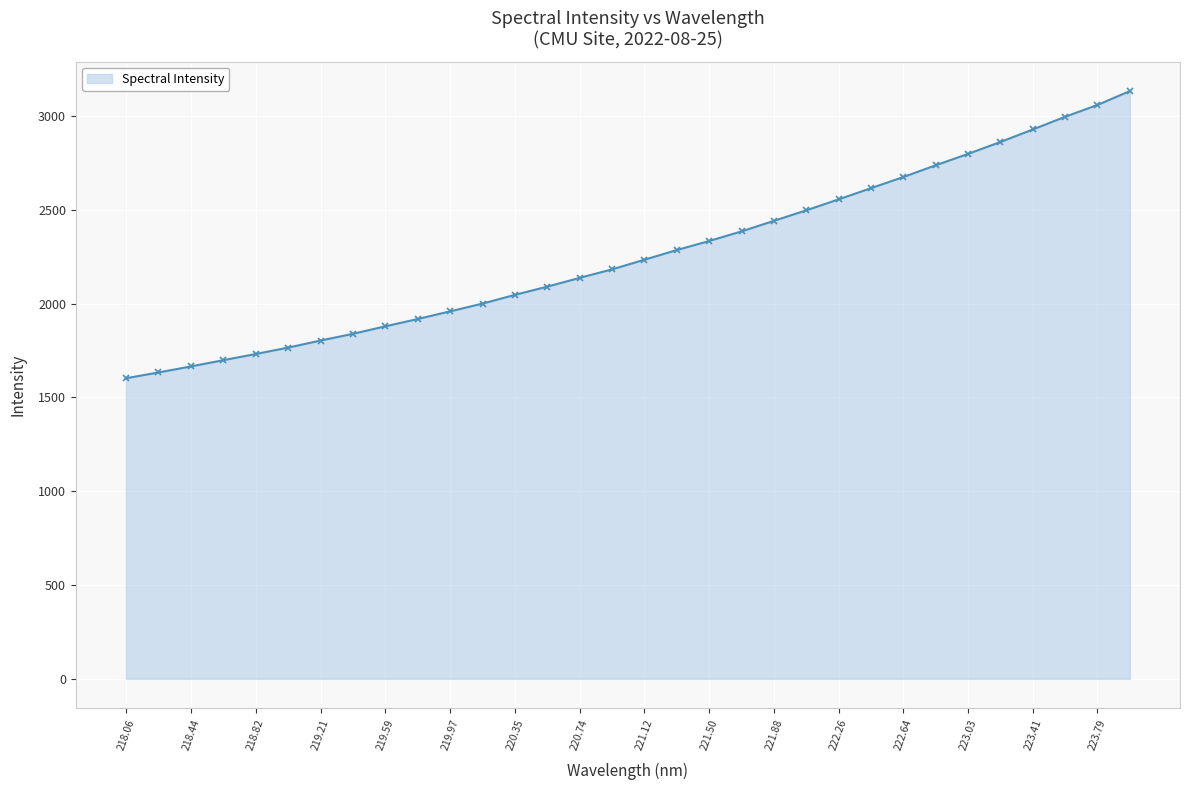

What is the sum of all values?

72478.0